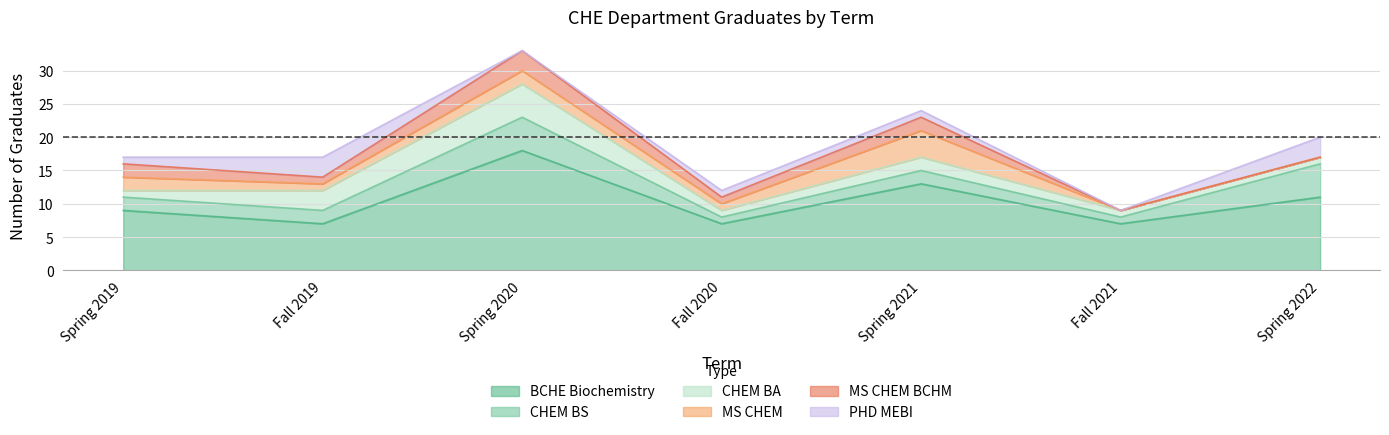

What position from the left is Fall 2019?

2